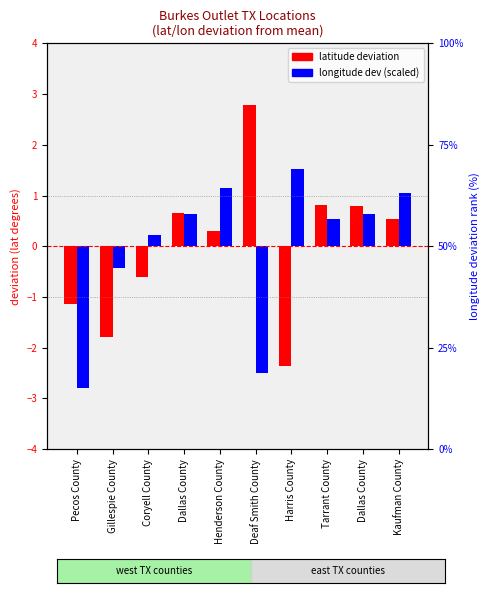

At Henderson County, list the series in order from smallest to largest.

latitude deviation, longitude deviation (scaled)